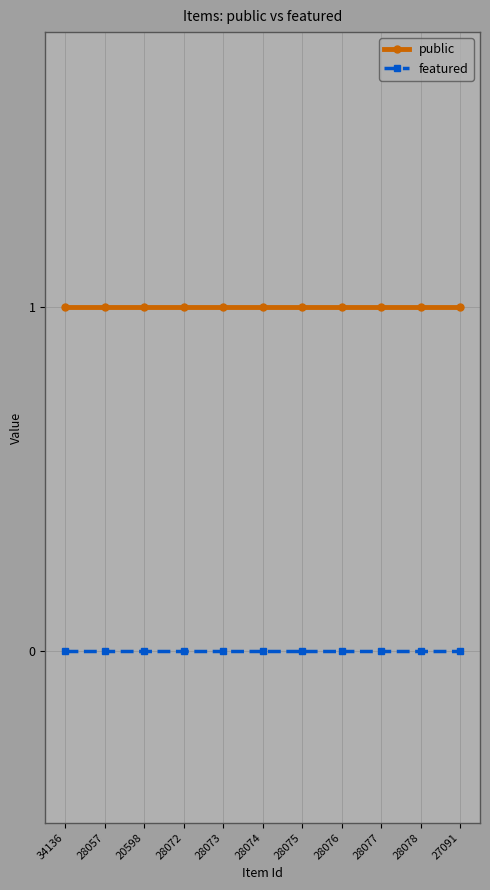

Rank the series by their maximum value, from highest to lowest.

public, featured